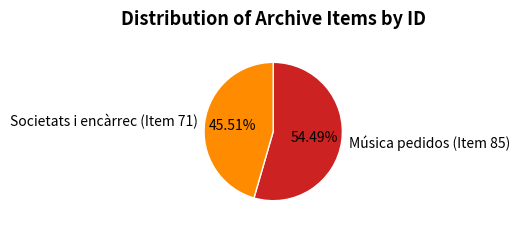

What percentage is the Societats i encàrrec (Item 71) slice, to the nearest percent?

46%